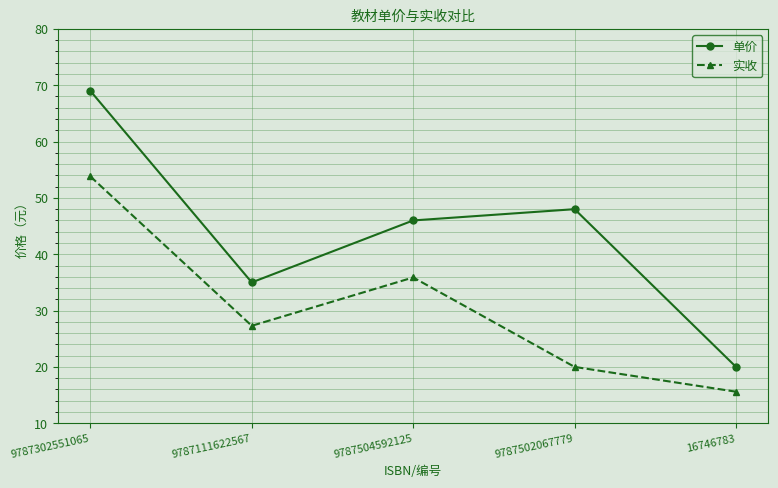

Which series changed the most between 9787504592125 and 16746783?

单价